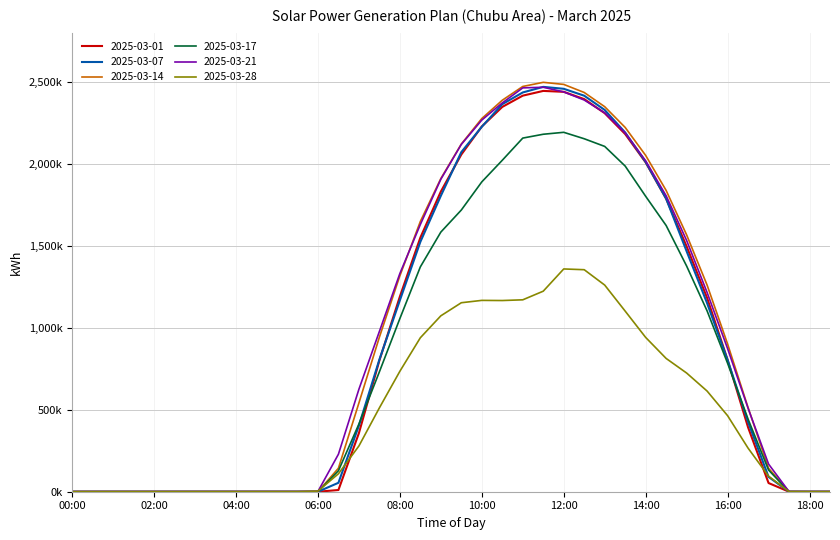

Reading left to right, extract all data points from this chart.

2025-03-01: 0	0	0	0	0	0	0	0	0	0	0	0	0	10455	357446	800519	1190384	1549768	1830718	2056791	2227733	2347174	2415868	2444746	2439218	2394765	2309050	2181698	2008709	1787205	1496188	1181867	804685	392764	53009	0	0	0
2025-03-07: 0	0	0	0	0	0	0	0	0	0	0	0	0	54499	403332	805890	1167750	1524110	1804899	2071406	2225947	2363853	2435386	2469429	2457705	2415528	2328655	2191103	2011537	1787731	1466875	1150128	803386	425665	90492	0	0	0
2025-03-14: 0	0	0	0	0	0	0	0	0	0	0	0	25	143381	541267	942664	1317091	1648581	1910213	2120775	2276308	2387899	2471904	2497118	2484420	2435217	2348529	2221993	2051378	1837727	1566671	1260265	901253	513439	143013	88	0	0
2025-03-17: 0	0	0	0	0	0	0	0	0	0	0	0	209	127847	412857	731263	1056235	1371560	1583653	1718261	1889872	2021727	2157022	2180446	2192245	2152974	2106272	1986402	1802011	1623822	1376536	1102726	783668	443125	132402	201	0	0
2025-03-21: 0	0	0	0	0	0	0	0	0	0	0	0	1737	228716	625086	977595	1331113	1630191	1905976	2118512	2266917	2371413	2463381	2466968	2438840	2389175	2311167	2188751	2018489	1805039	1532574	1215200	873050	509422	168923	562	0	0
2025-03-28: 0	0	0	0	0	0	0	0	0	0	0	0	3798	109503	279063	511447	734727	939222	1072956	1152761	1167087	1166202	1170538	1223223	1358789	1354225	1260507	1101631	941197	812903	723983	613920	463867	265866	94943	649	0	0